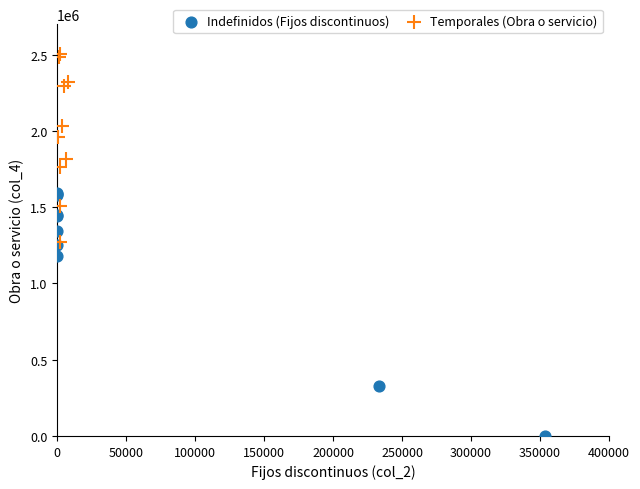

Which series has the largest Y range (max minus min)?

Indefinidos (Fijos discontinuos)